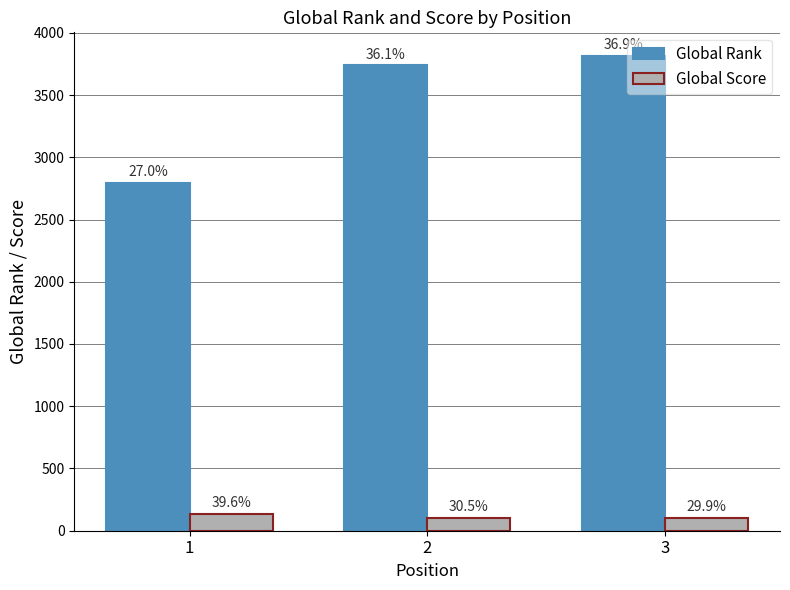

List the labels in order of Global Rank value, smallest first.

1, 2, 3